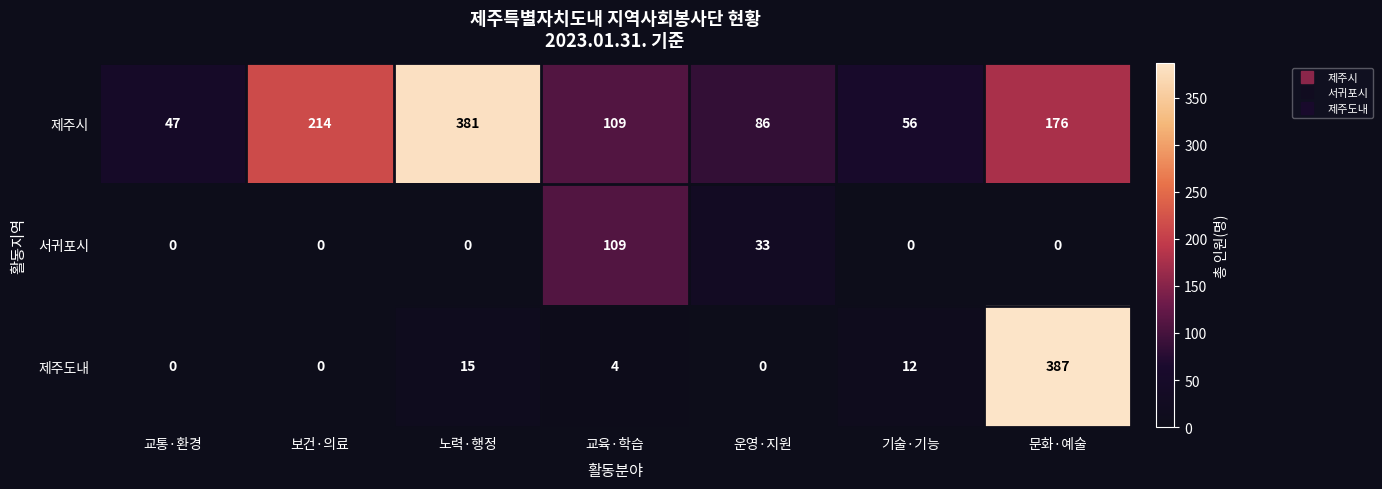

Where is 제주시 nearest to the value 214?

보건·의료